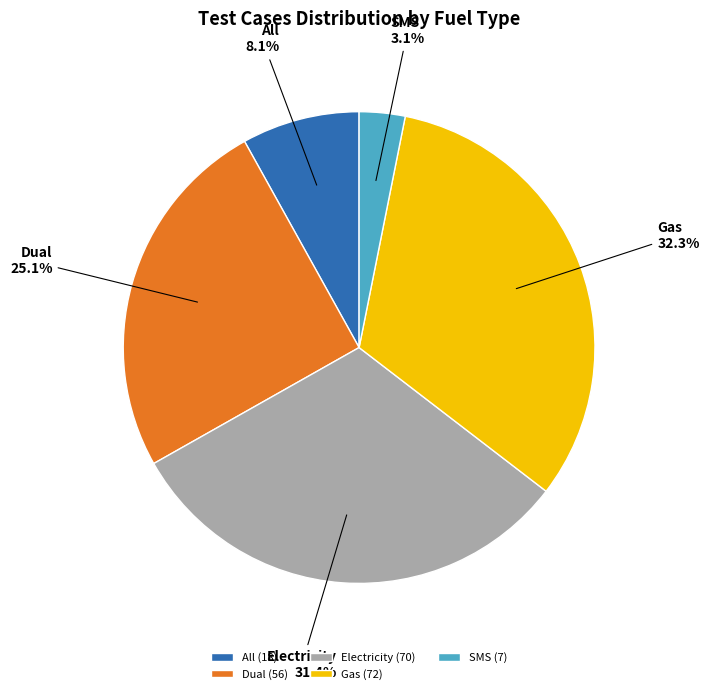

What percentage is NOT represented by SMS?

96.9%